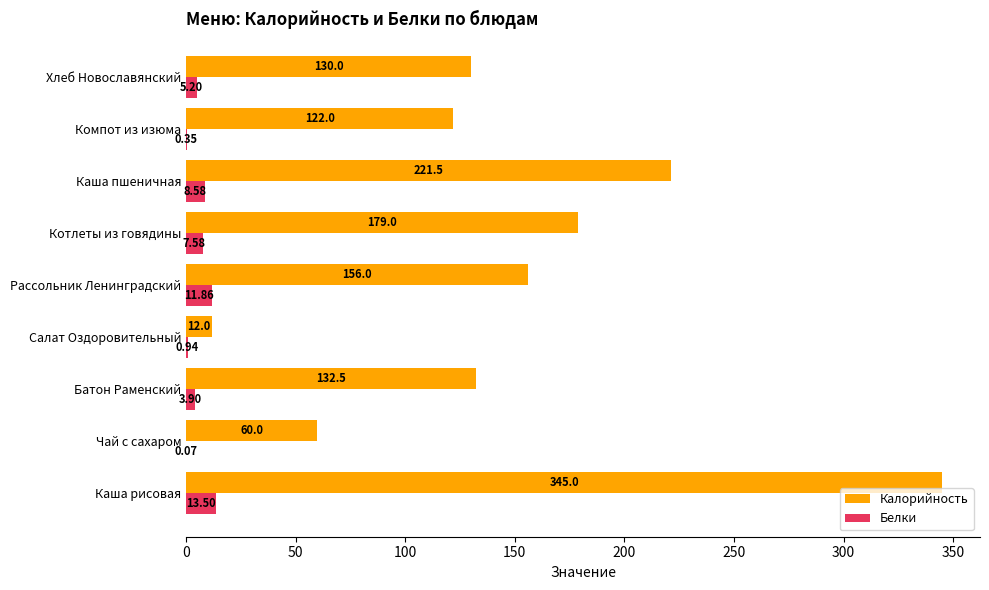

What is the sum of the Белки values at Каша рисовая and Чай с сахаром?

13.6